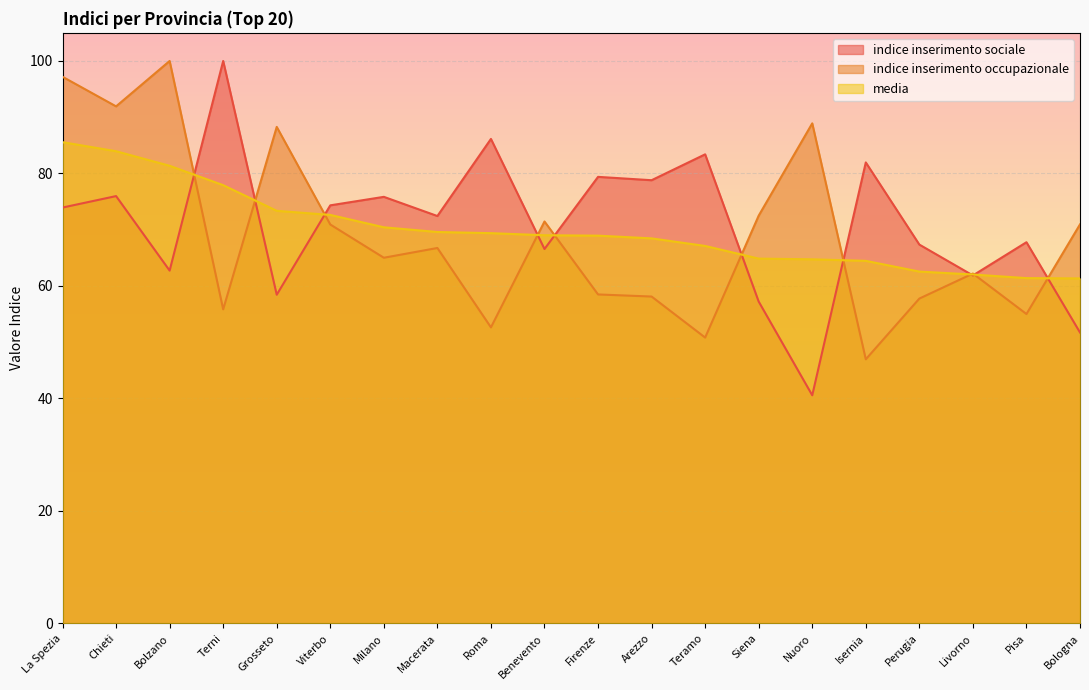

Between Siena and Perugia, which series saw the biggest shift?

indice inserimento occupazionale